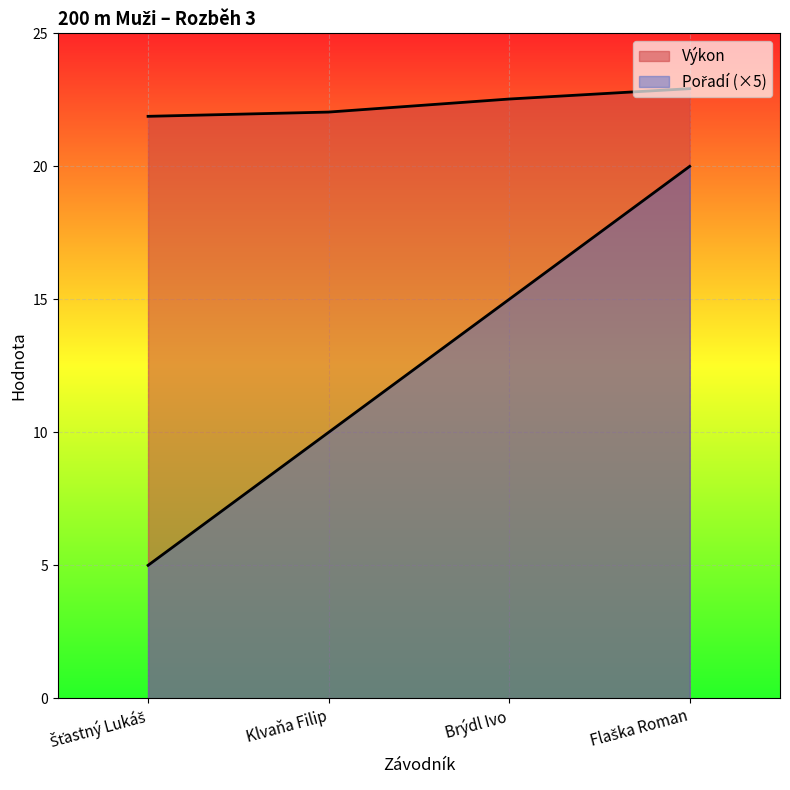

True or false: Pořadí and Výkon intersect in this chart.

False